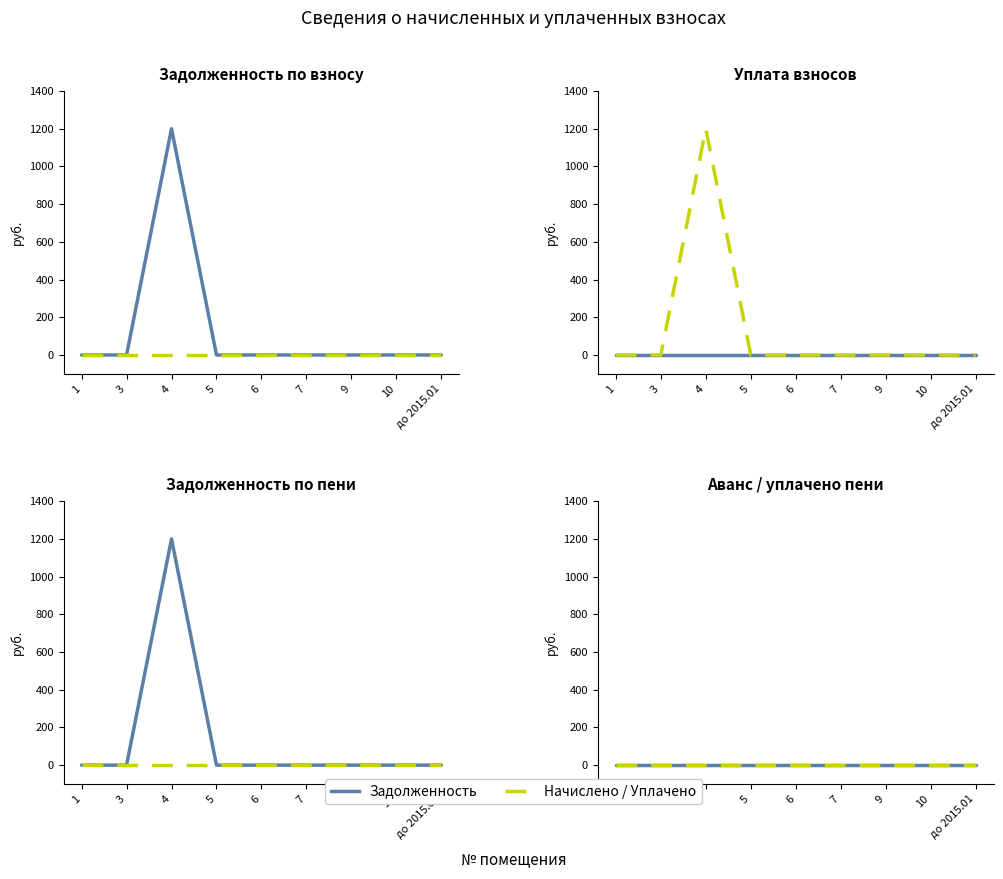

At how many categories does at least one series exceed 590?

1